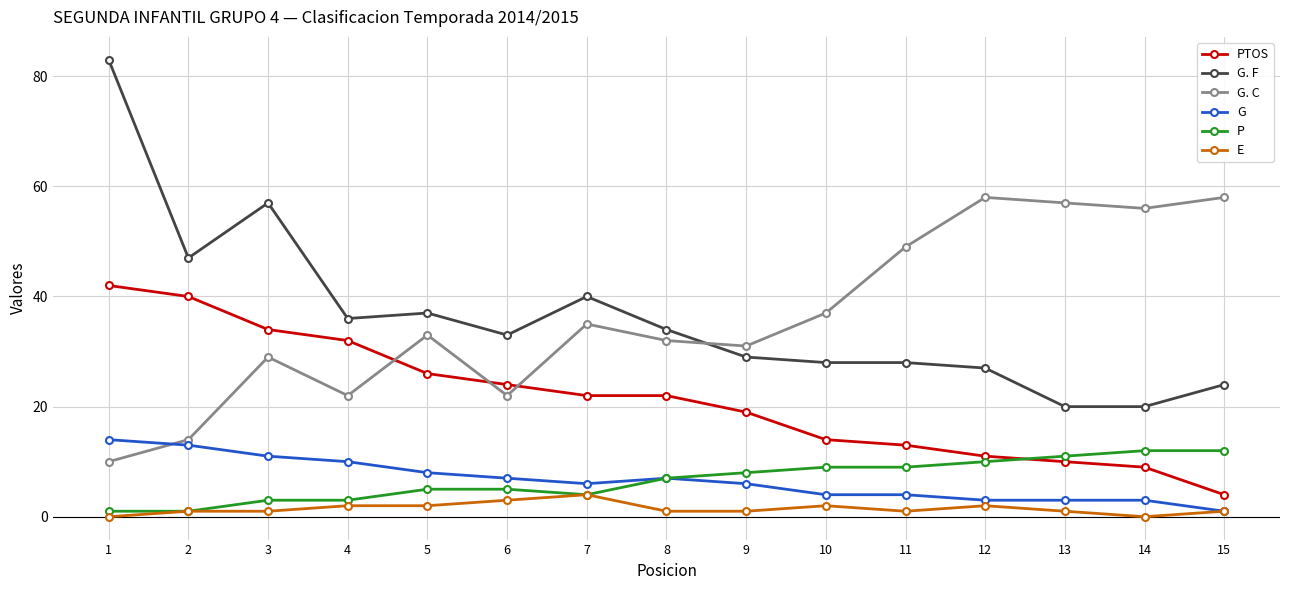

Reading left to right, list all the values displayed in this chart.

PTOS: 42	40	34	32	26	24	22	22	19	14	13	11	10	9	4
G. F: 83	47	57	36	37	33	40	34	29	28	28	27	20	20	24
G. C: 10	14	29	22	33	22	35	32	31	37	49	58	57	56	58
G: 14	13	11	10	8	7	6	7	6	4	4	3	3	3	1
P: 1	1	3	3	5	5	4	7	8	9	9	10	11	12	12
E: 0	1	1	2	2	3	4	1	1	2	1	2	1	0	1